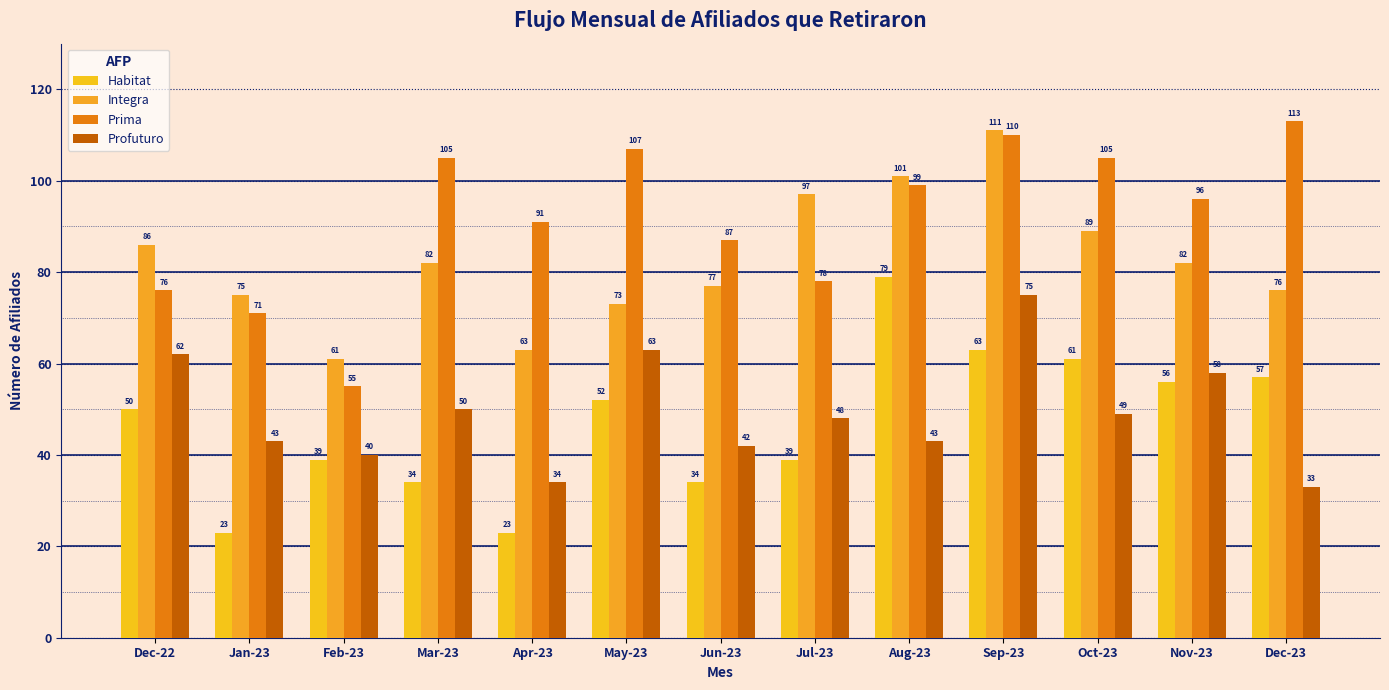

Between Dec-22 and Jan-23, which series saw the biggest shift?

Habitat